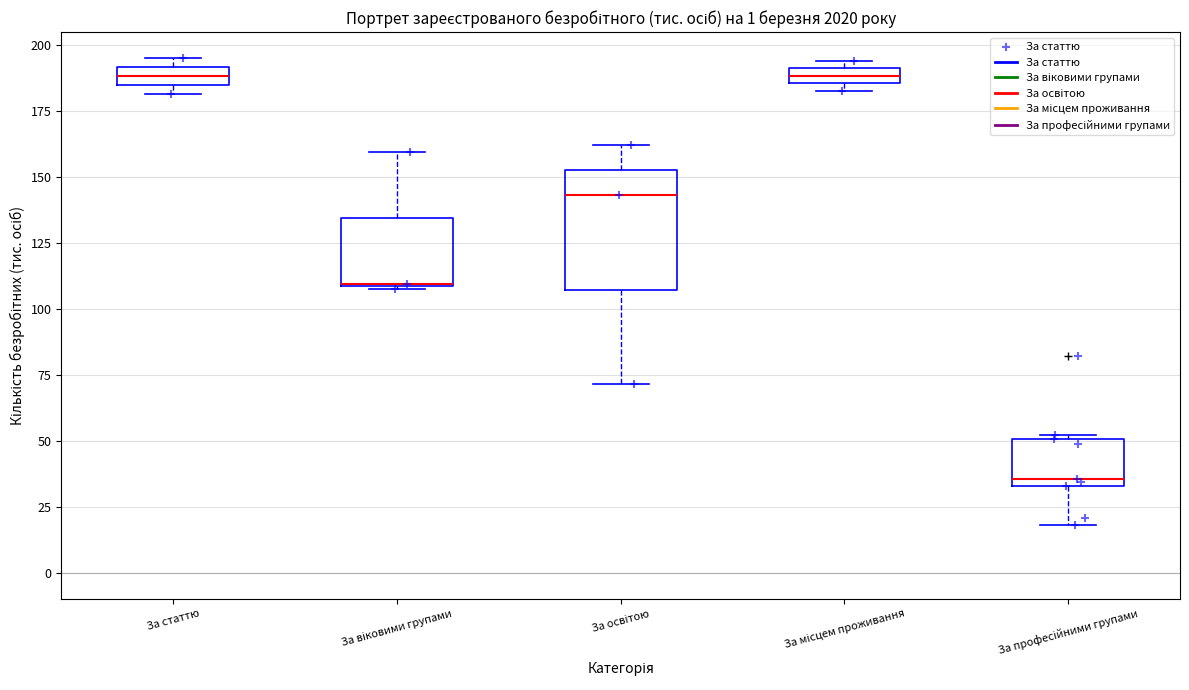

Where is the upper edge of the box for За освітою on the y-axis? The values are not printed on the chart, so give them approximately, as read against the axis.

155